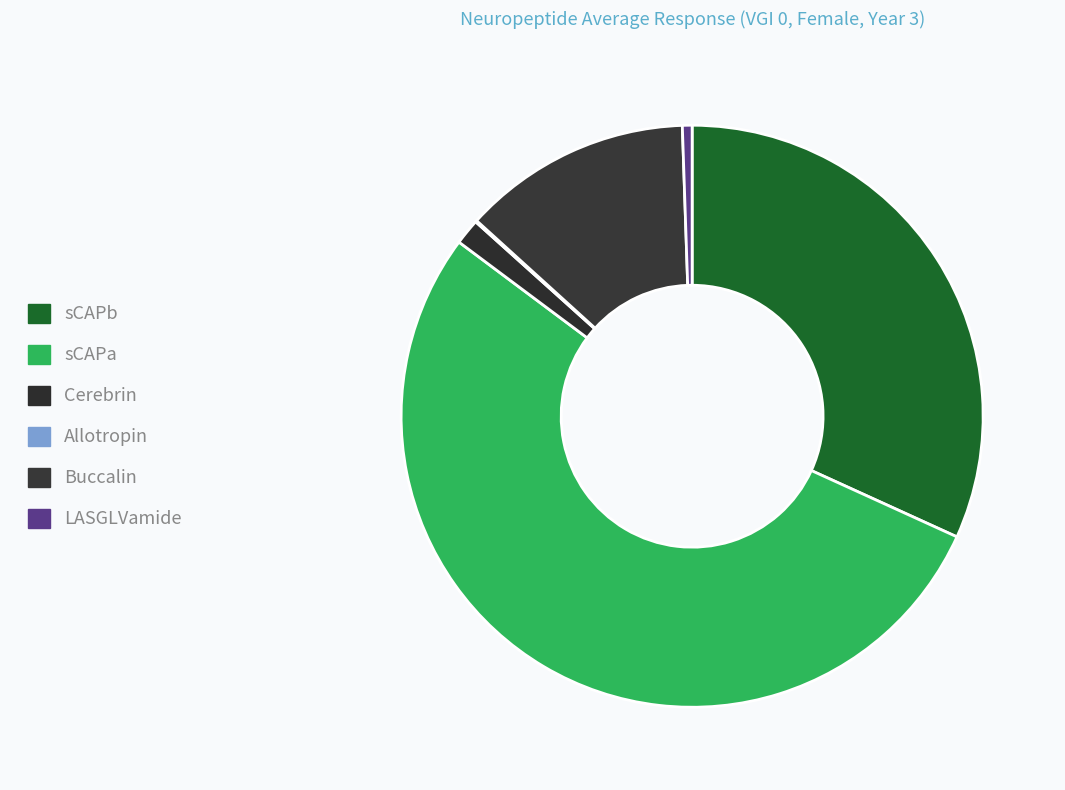

To the nearest percent, what portion does sCAPa represent?

53%